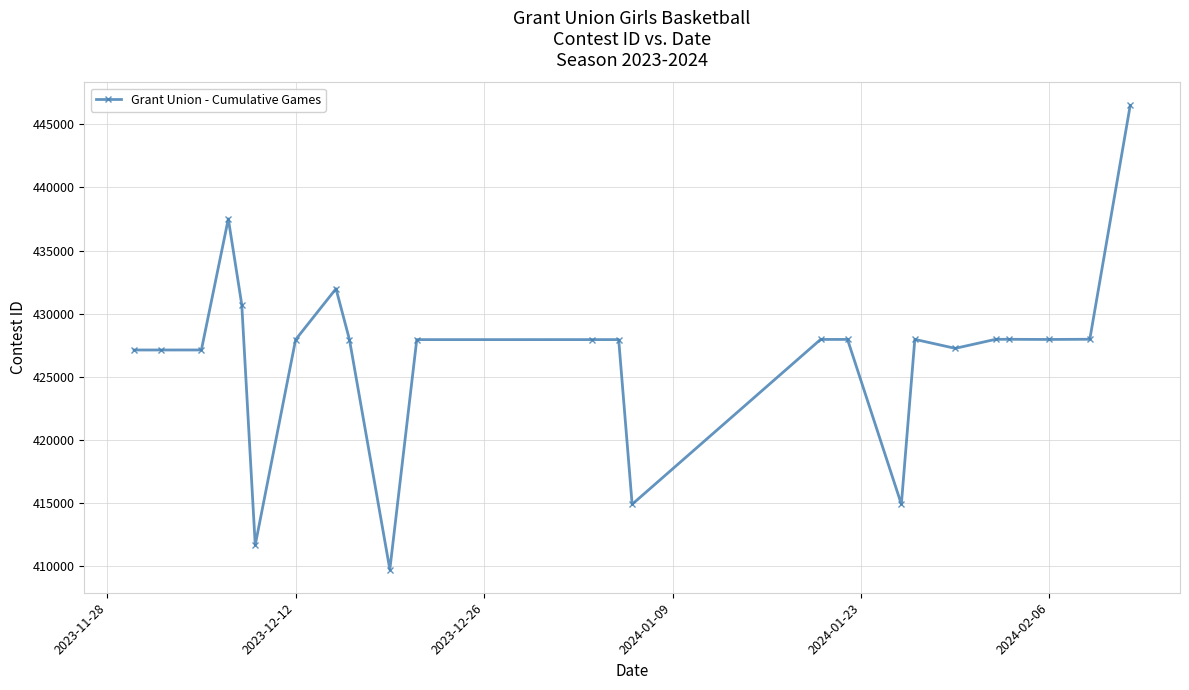

What is the sum of all values?

10242226